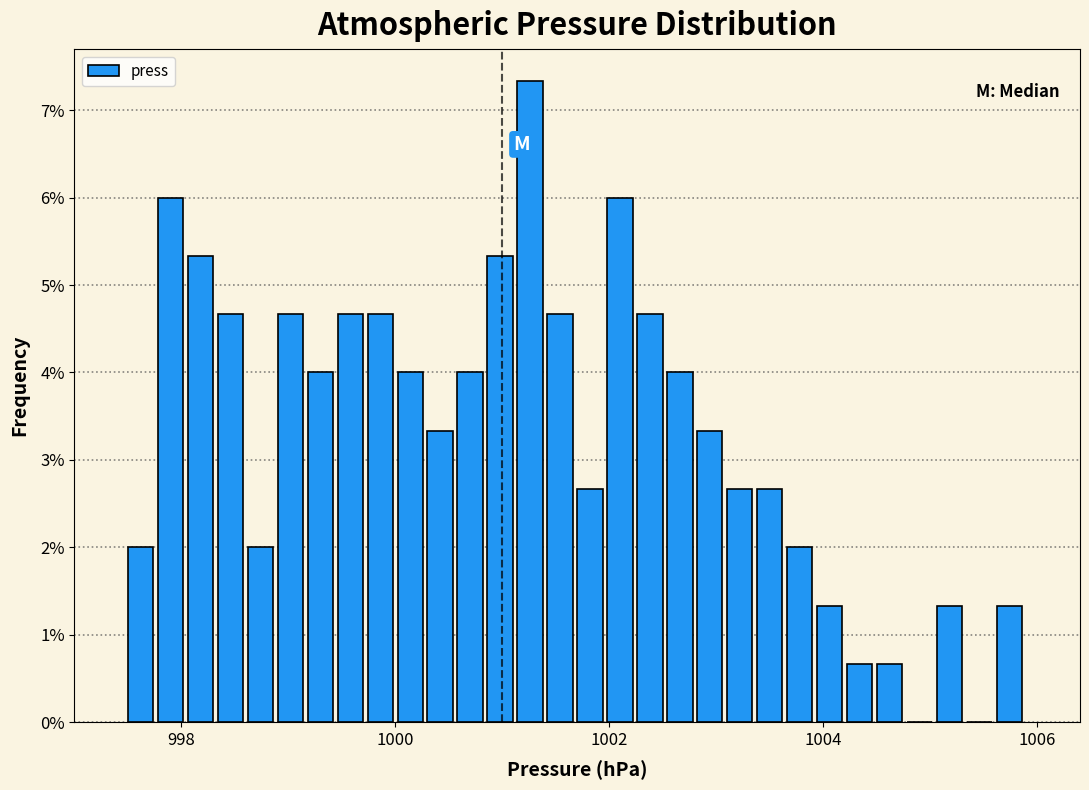

Read against the x-axis, roughly where is the centre of the tallest bar?

1001.2